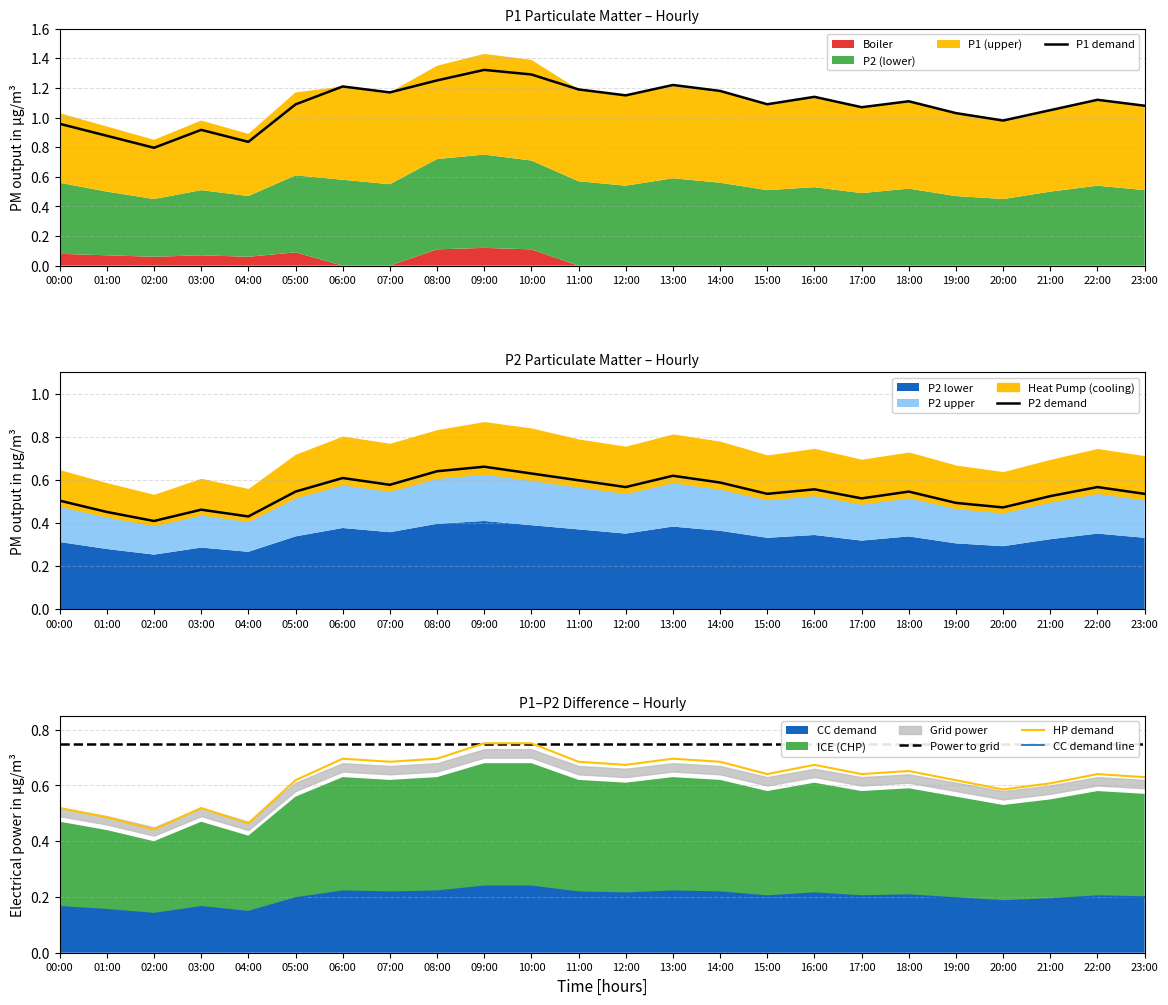

At which category is the sum across all series the highest?

09:00